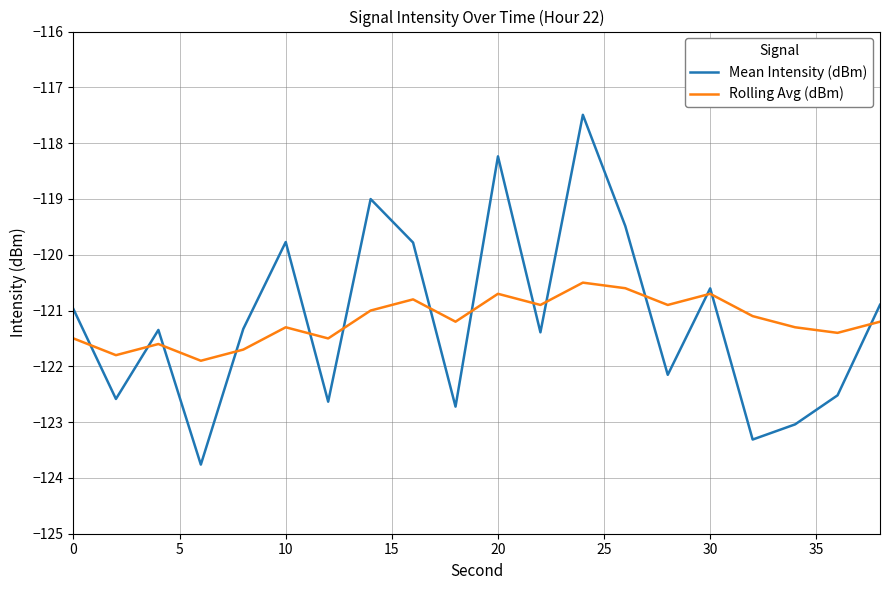

Which series ends up on top after the final intersection of Rolling Avg (dBm) and Mean Intensity (dBm)?

Mean Intensity (dBm)